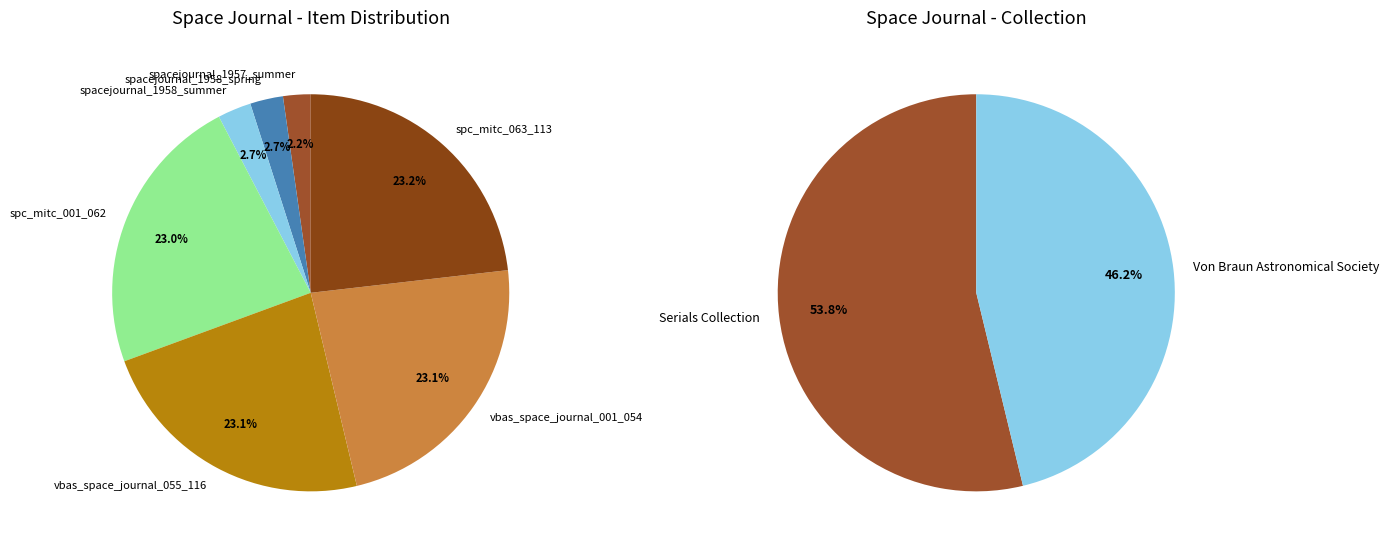

What is the total percentage of vbas_space_journal_055_116 and spc_mitc_001_062?

46.1%